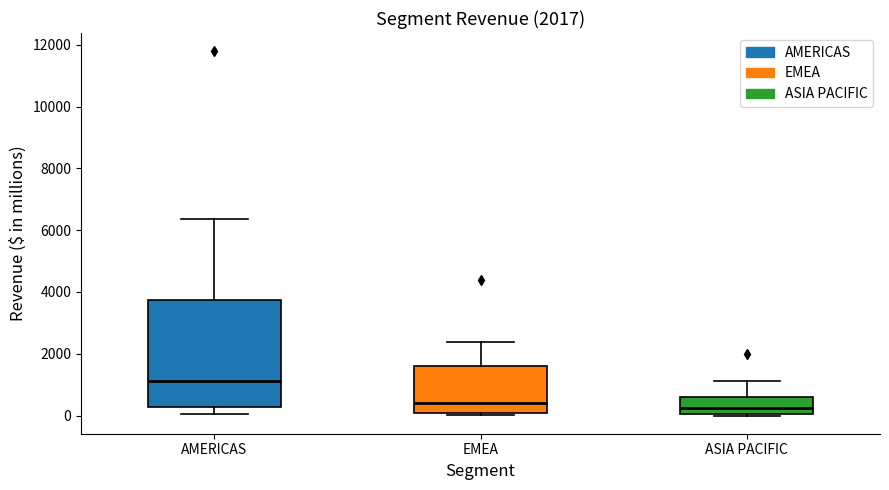

Which box has the highest median line?

AMERICAS